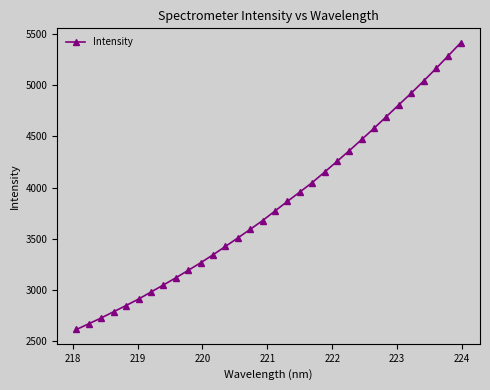

What is the average value?

3829.0